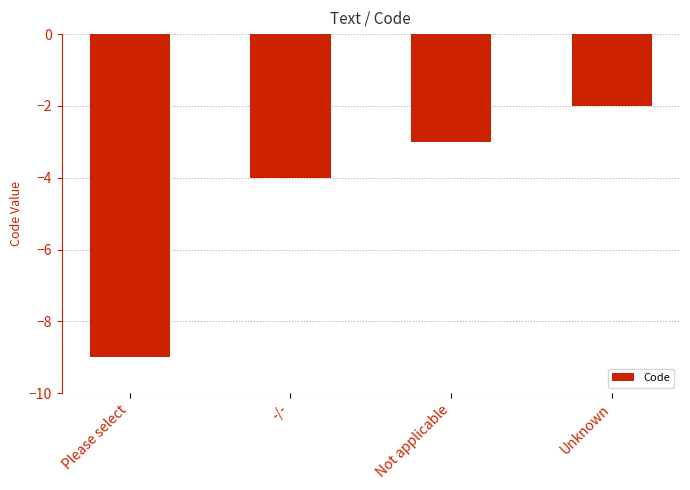

What is the label of the 2nd bar from the right?

Not applicable